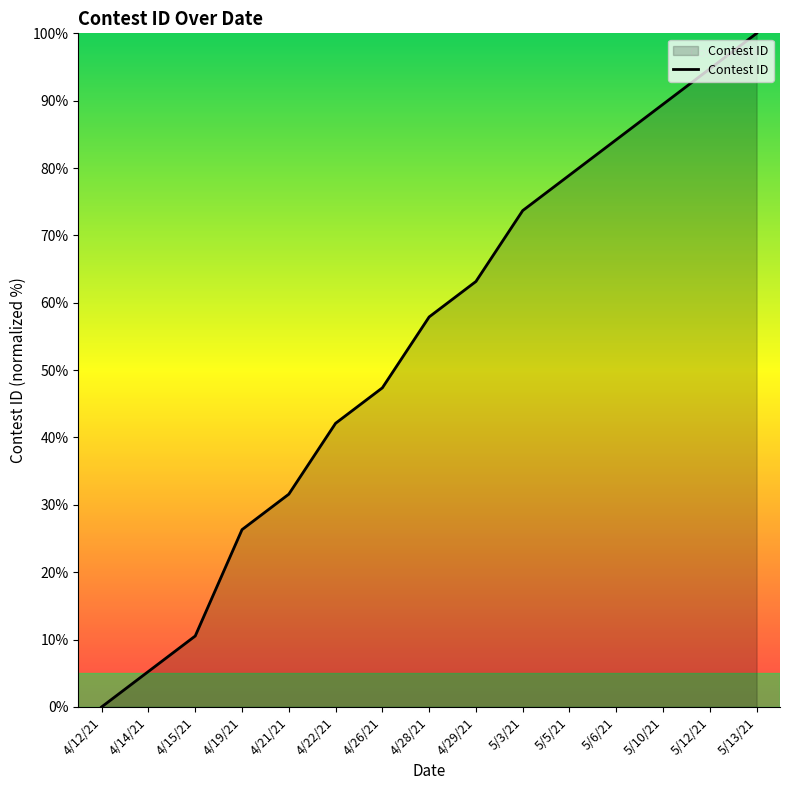

What is the average value?

53.7